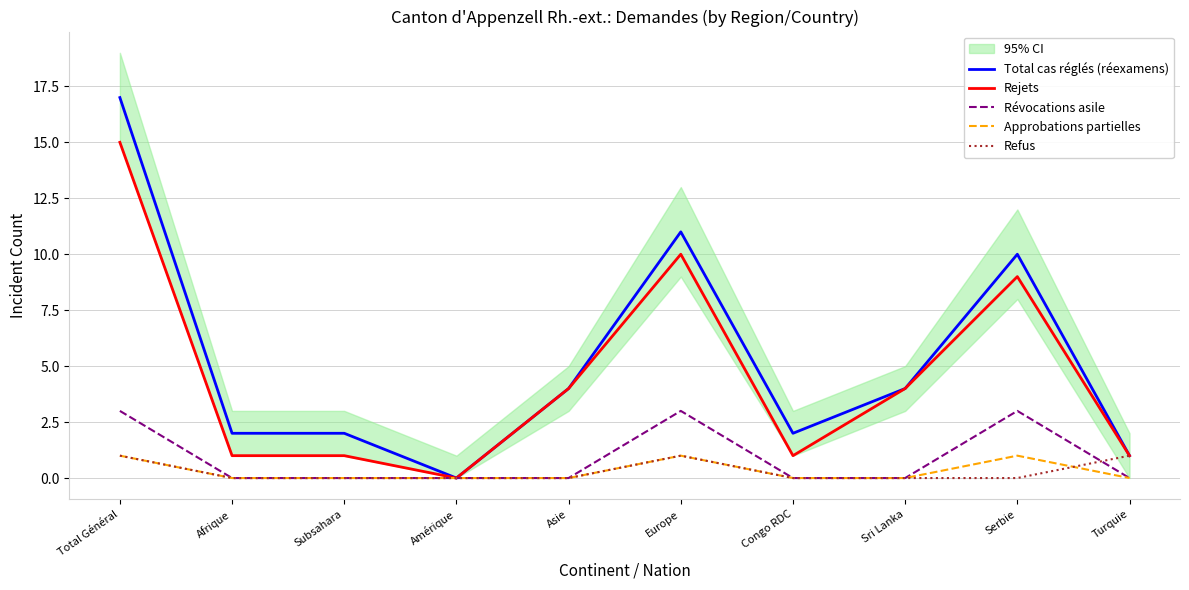

True or false: Rejets has a value of 7 at Amérique.

False